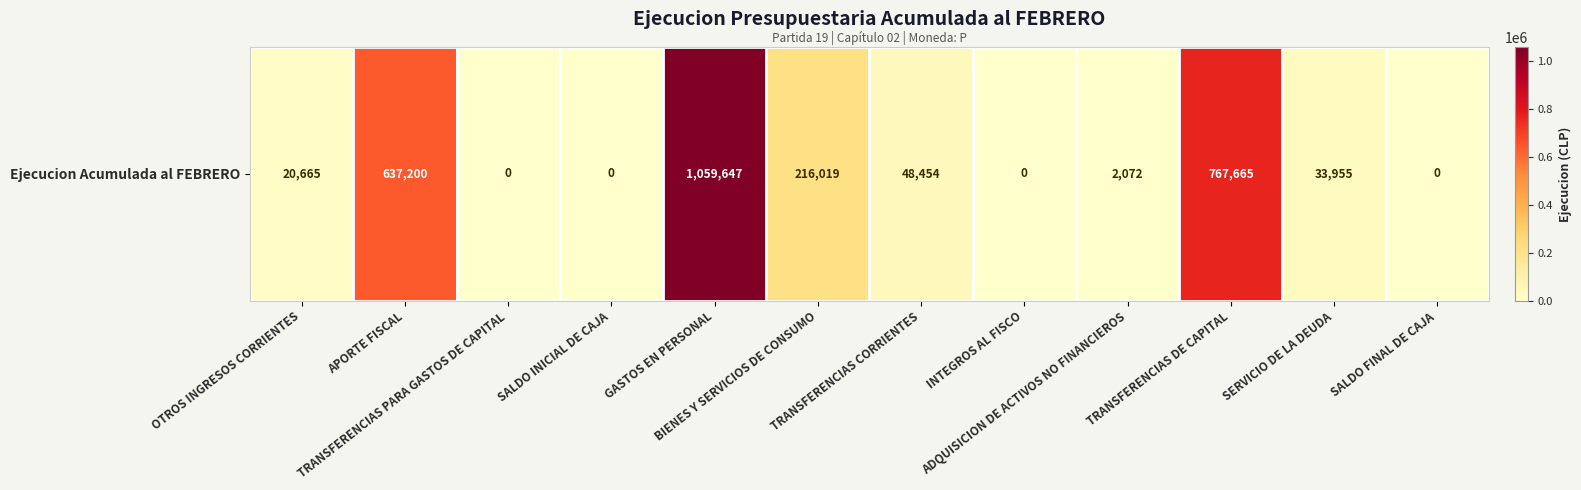

The value at SALDO INICIAL DE CAJA is 621719. True or false?

False